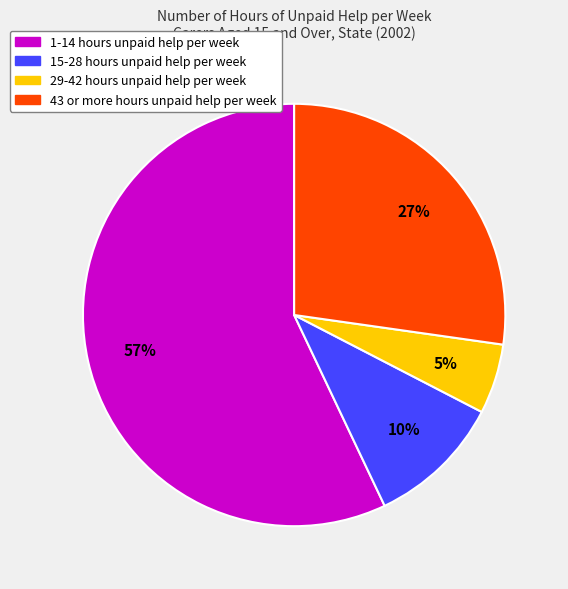

What is the smallest slice in the pie chart?

29-42 hours unpaid help per week